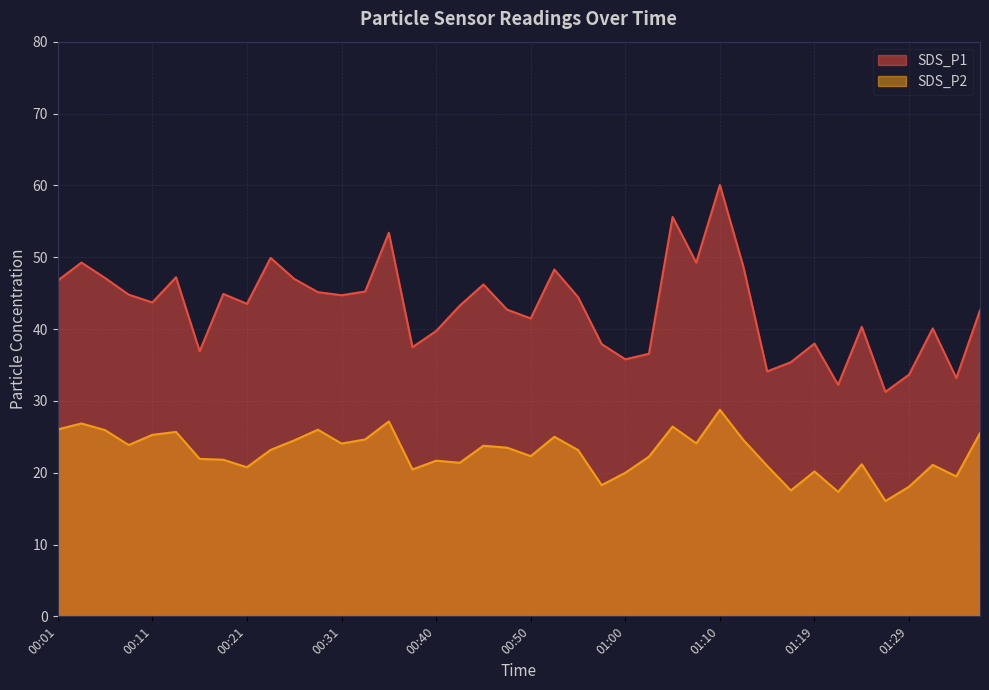

What is the difference between the maximum and minimum values in the SDS_P2 series?

12.7